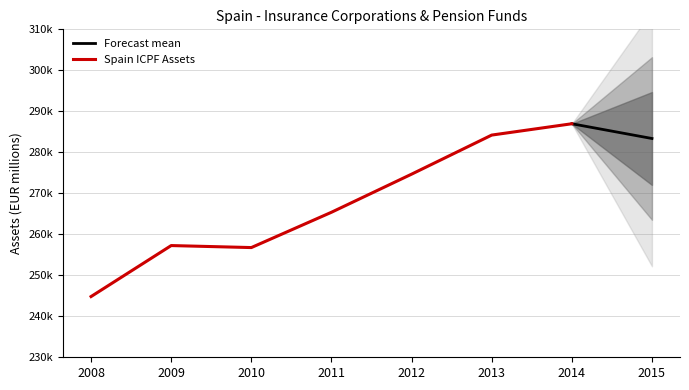

Rank the categories by value from lowest to highest.

2008, 2010, 2009, 2011, 2012, 2015, 2013, 2014